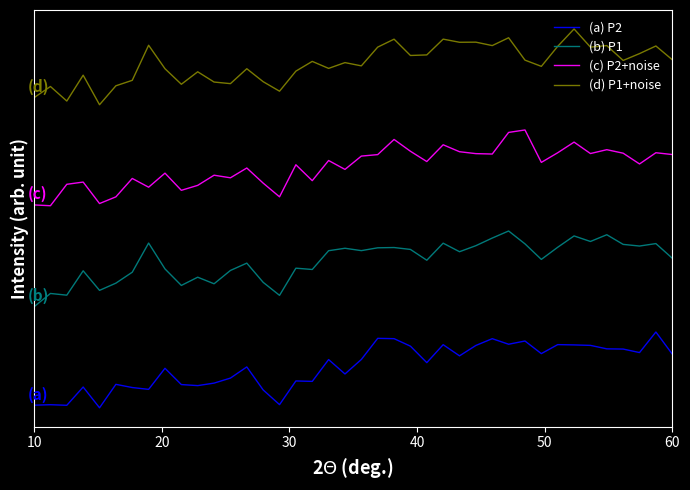

Does the chart display data point markers on the line(s)?

No